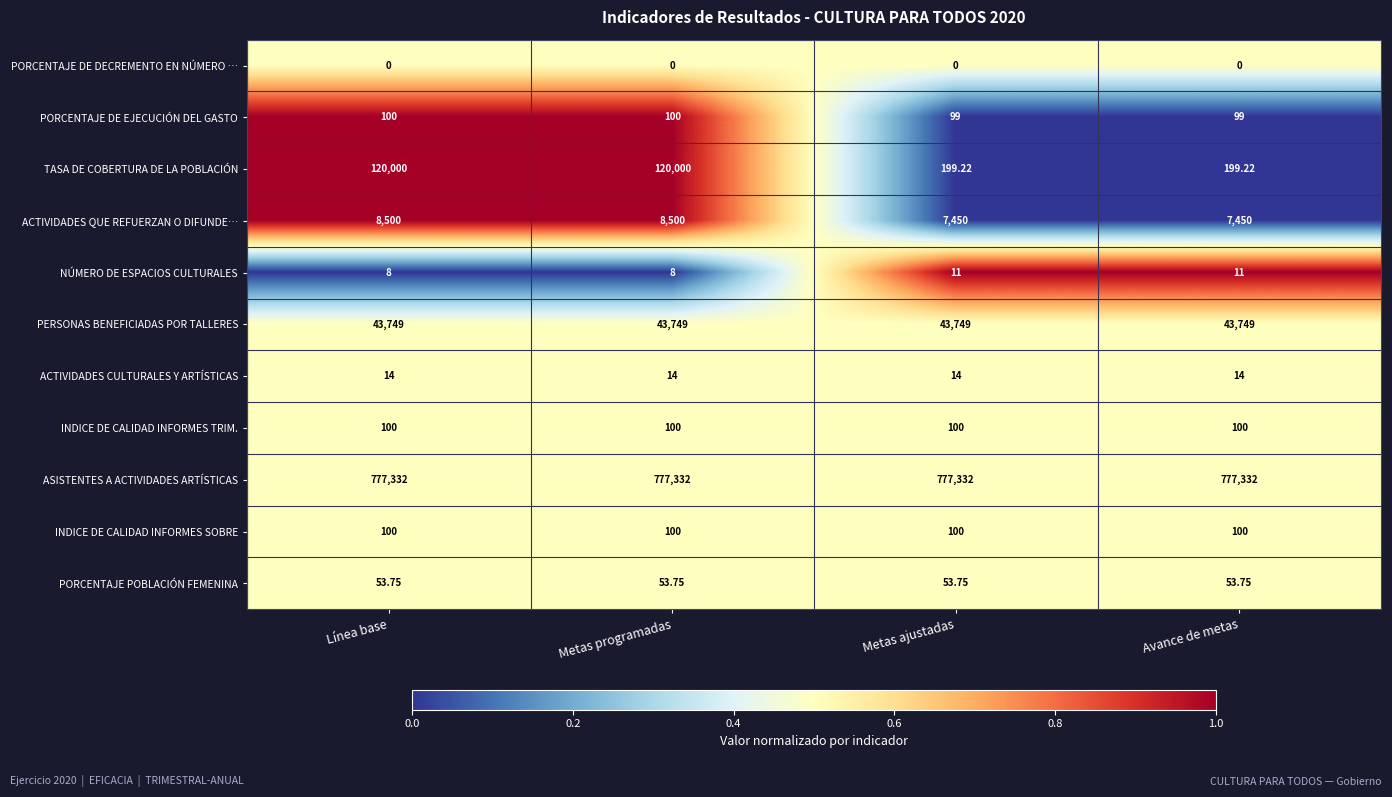

Between Metas programadas and Metas ajustadas, which series saw the biggest shift?

TASA DE COBERTURA DE LA POBLACIÓN